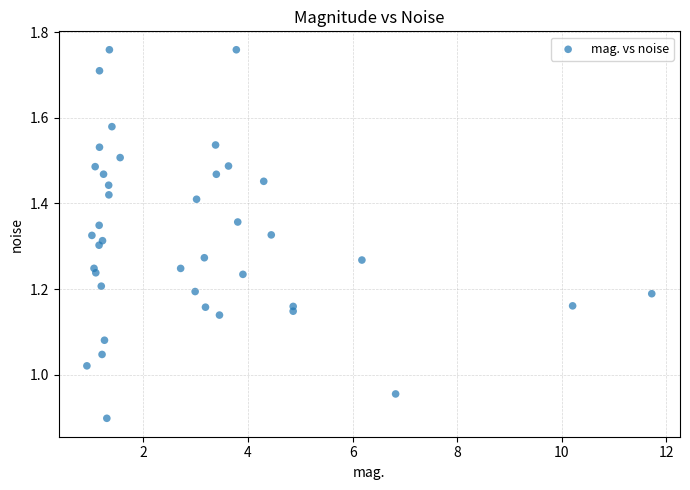

What is the range of X values (max minus min)?

10.8